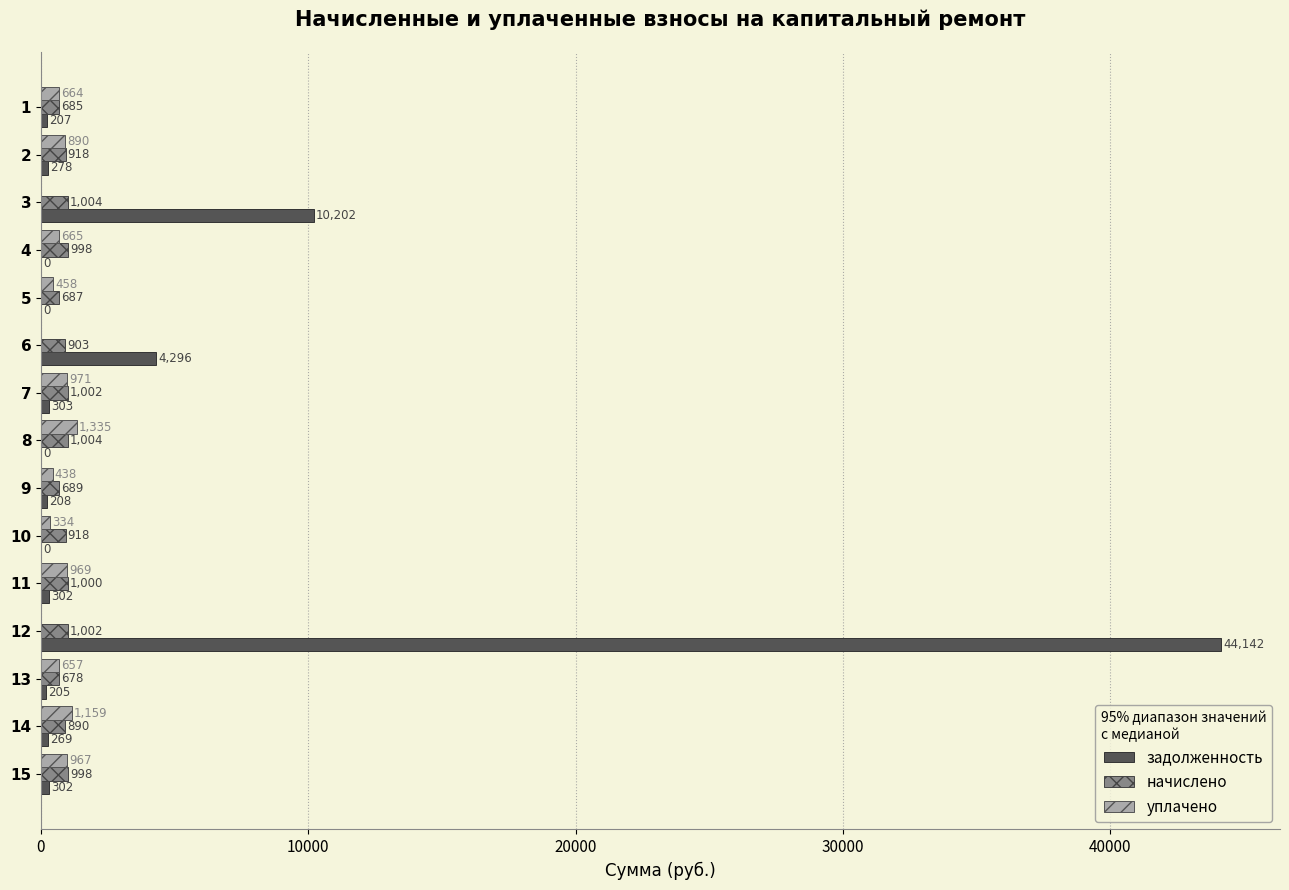

What is the average value of the задолженность series?

4047.7